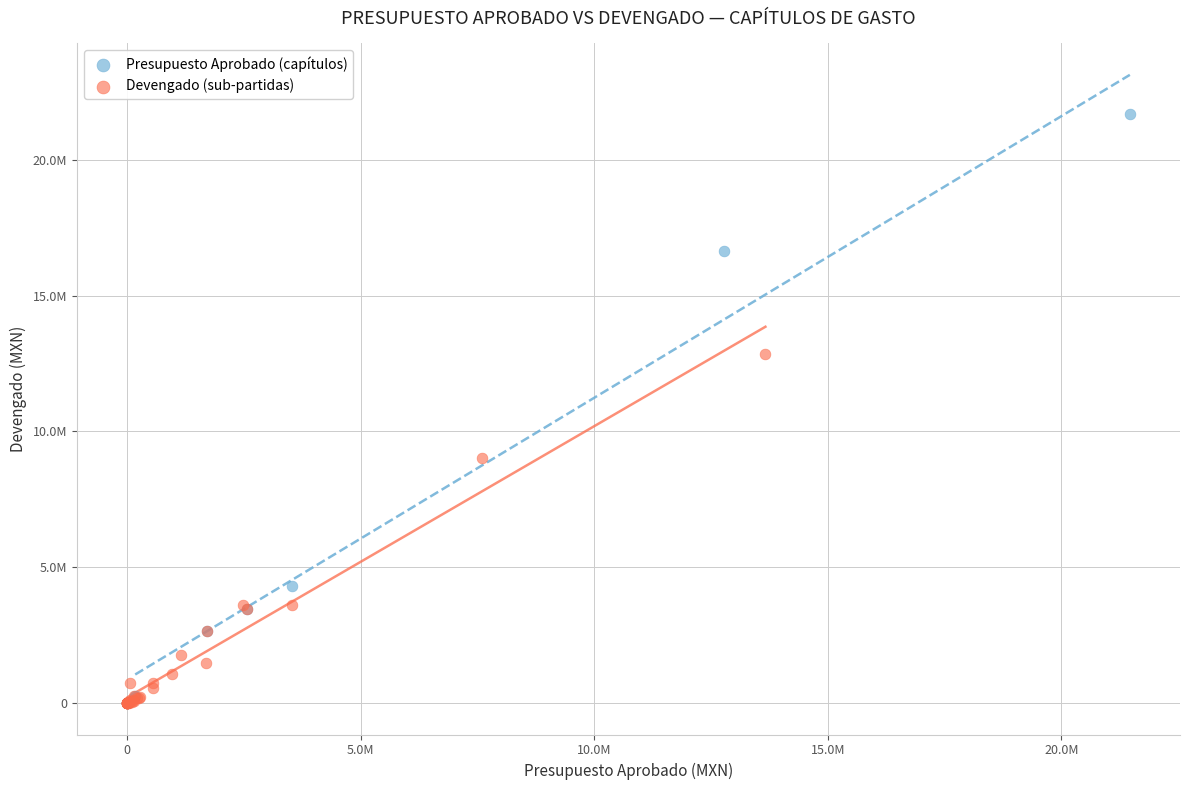

What are all the series names shown in the legend?

Presupuesto Aprobado (capítulos), Devengado (sub-partidas)